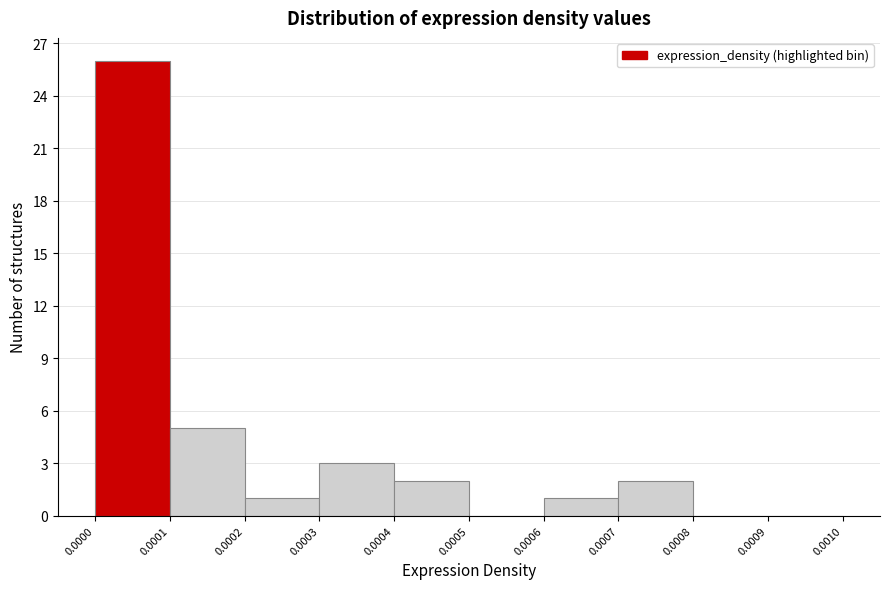

Reading left to right, list every bar in this chart as the range it spans on the x-axis followed by its height. The values are not printed on the chart, so give them approximately, as read against the axis.

0.0000 to 0.0001: 26
0.0001 to 0.0002: 5
0.0002 to 0.0003: 1
0.0003 to 0.0004: 3
0.0004 to 0.0005: 2
0.0005 to 0.0006: 0
0.0006 to 0.0007: 1
0.0007 to 0.0008: 2
0.0008 to 0.0009: 0
0.0009 to 0.0010: 0